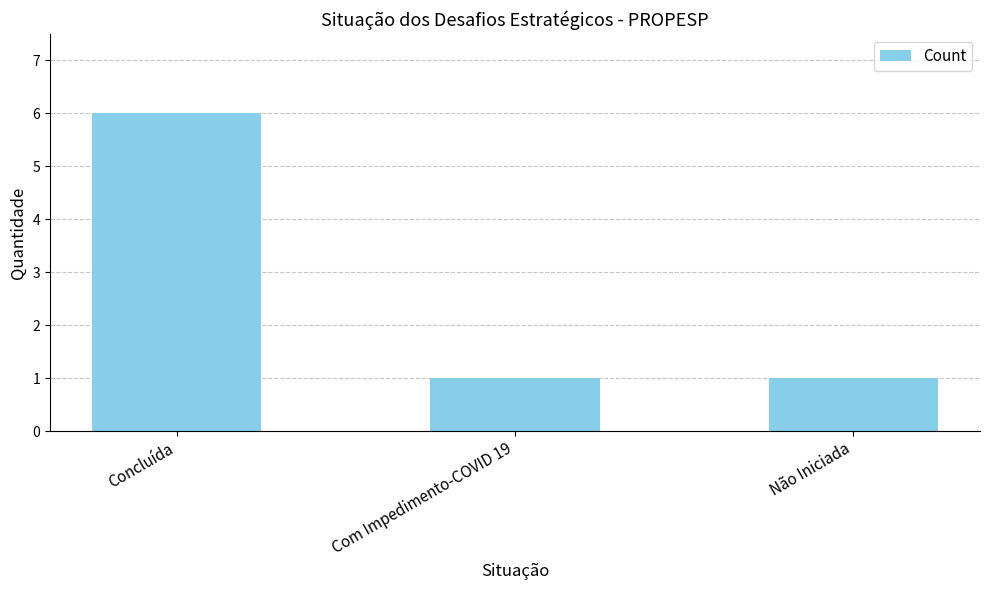

What is the sum of all values?

8